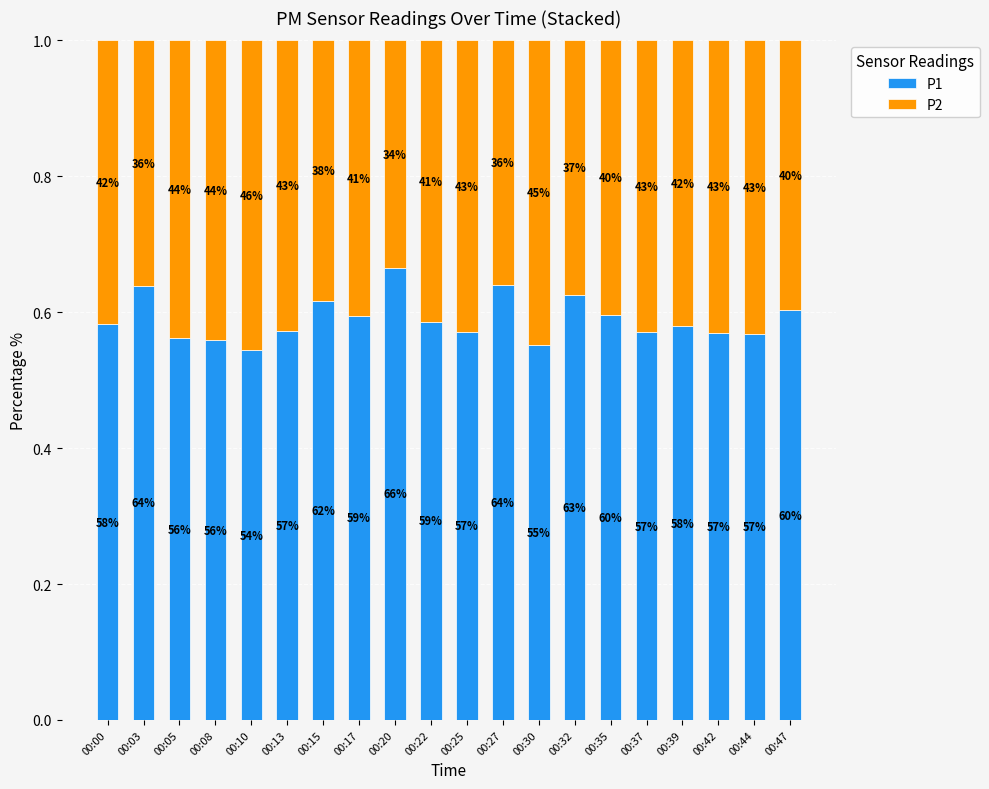

At how many categories does at least one series exceed 0?

20